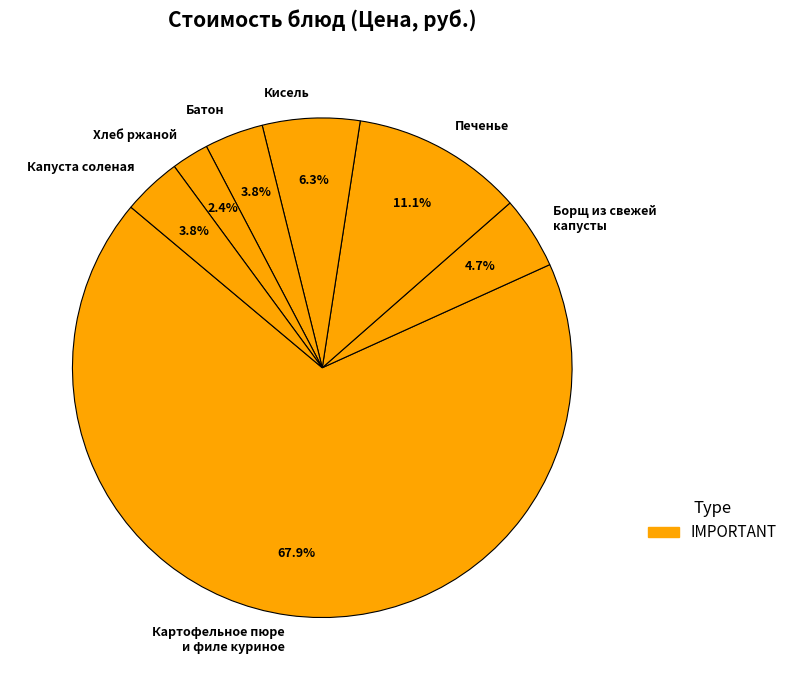

What is the smallest slice in the pie chart?

Хлеб ржаной